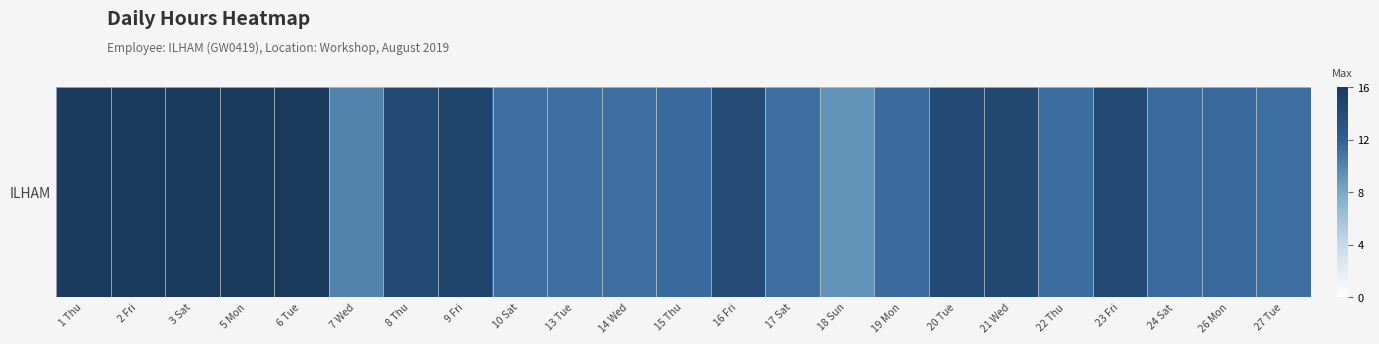

What is the maximum value shown in the chart?

16.0